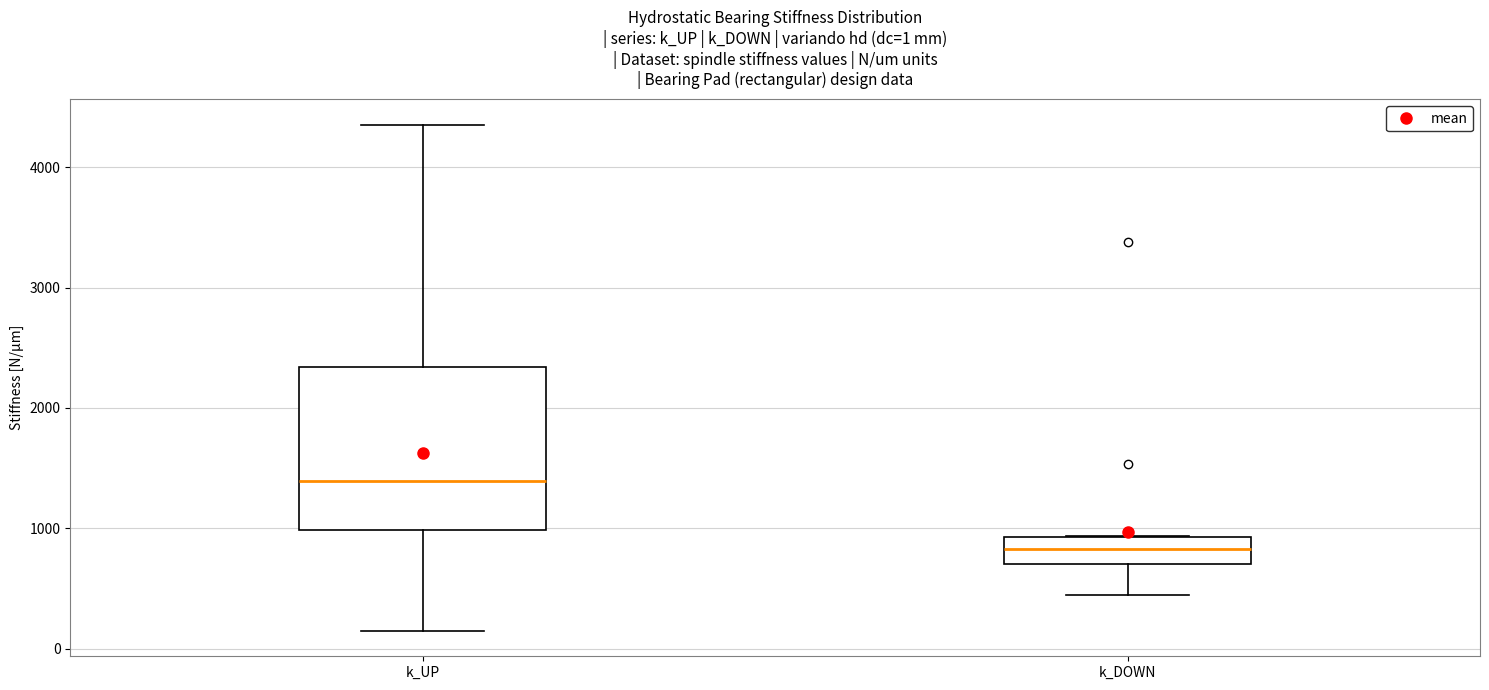

Which box has the highest median line?

k_UP